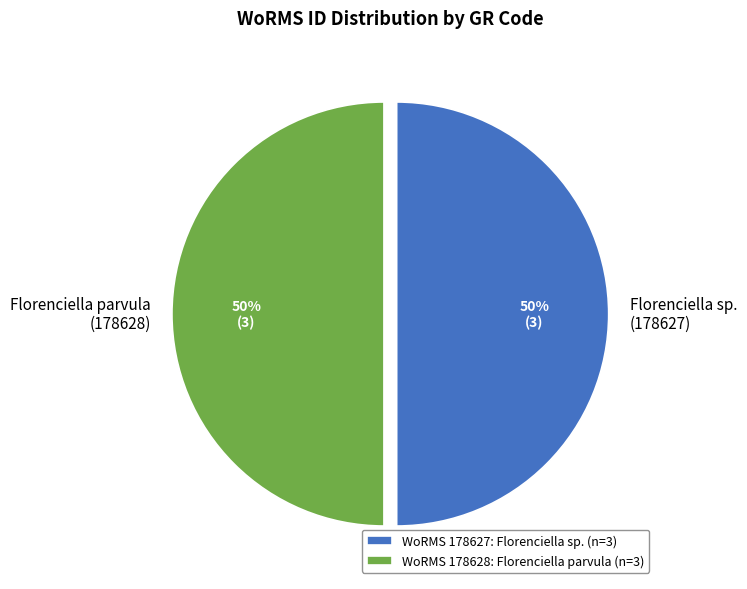

Count the number of slices in the pie.

2